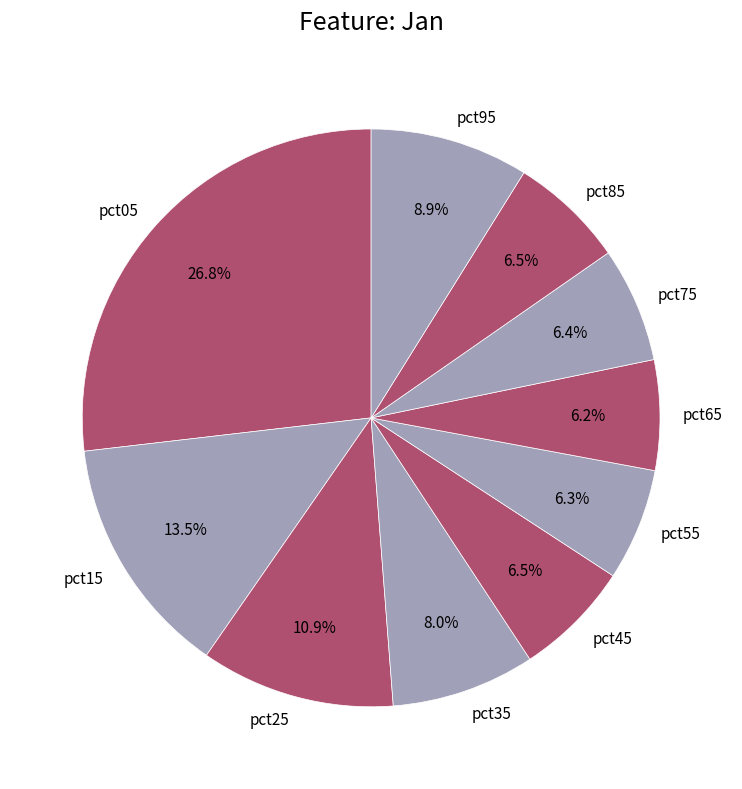

Count the number of slices in the pie.

10